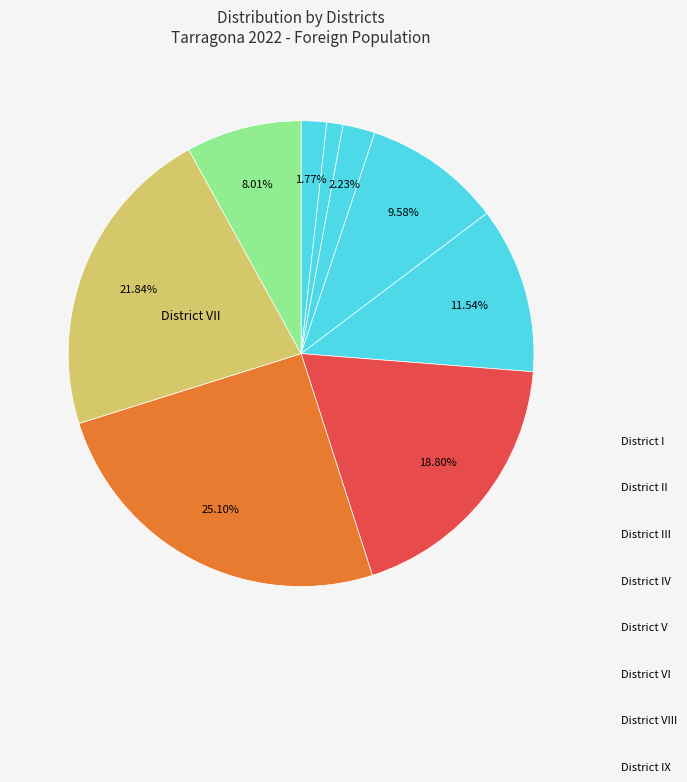

How many segments does this pie chart have?

9